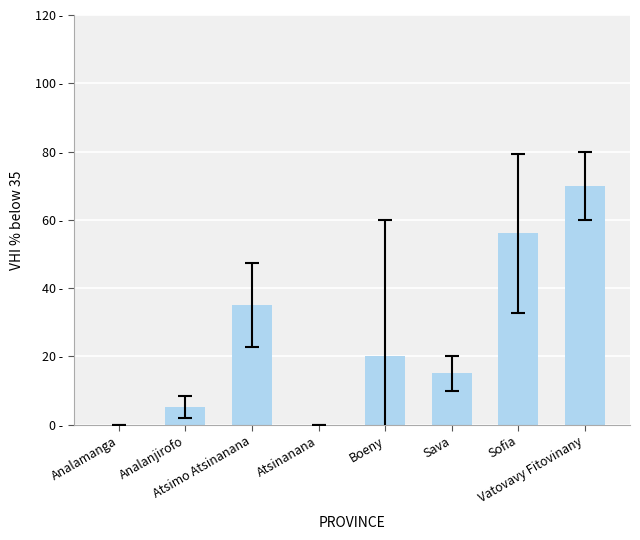

What is the value of the 7th bar from the left?

56.0